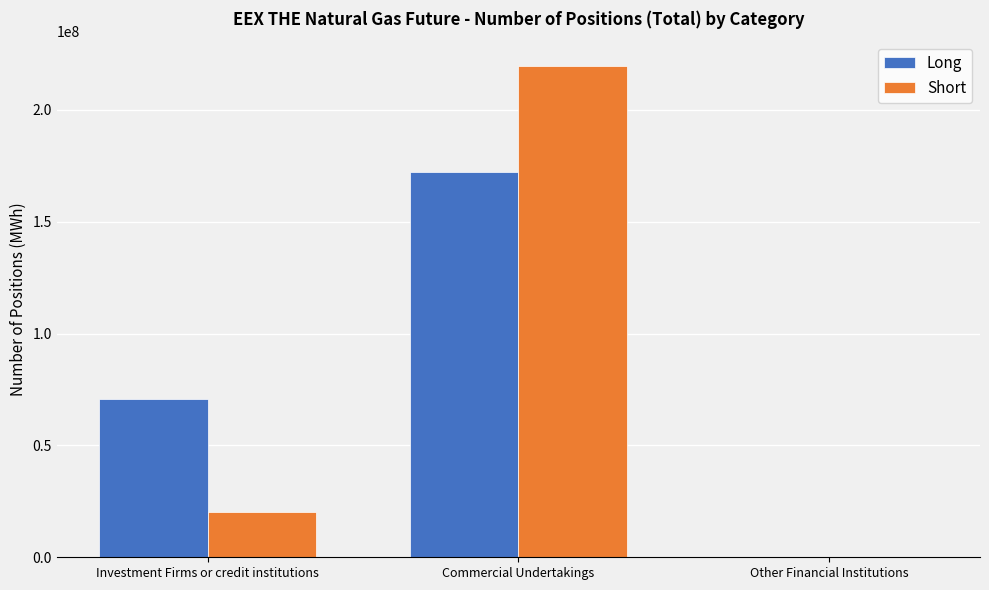

Which series has the largest range (max minus min)?

Short